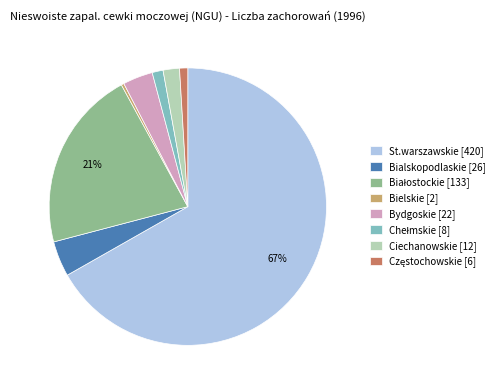

Count the number of slices in the pie.

8